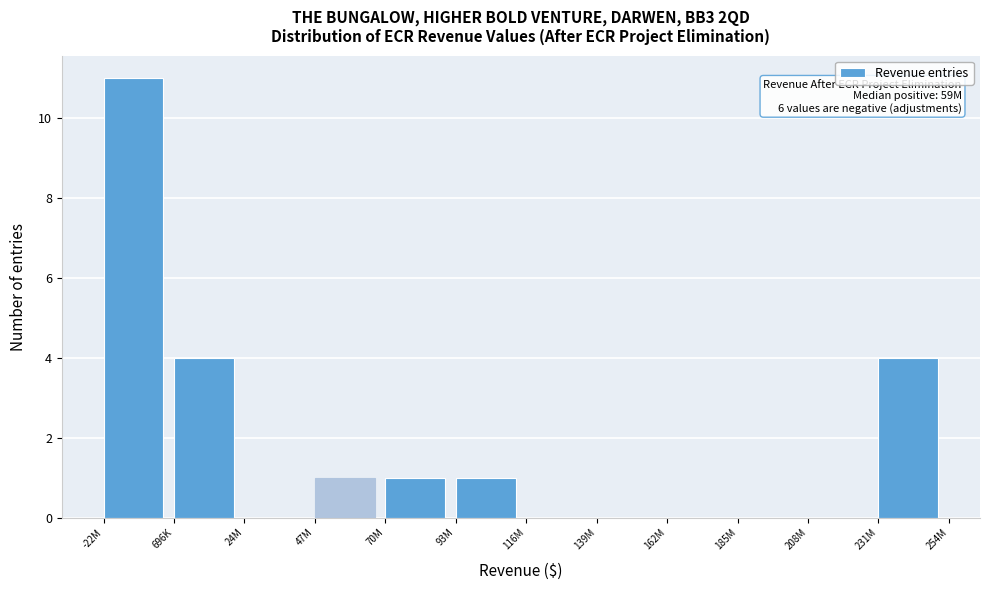

Reading left to right, what are all the values shown in this chart?

-22M=11	696K=4	24M=0	47M=1	70M=1	93M=1	116M=0	139M=0	162M=0	185M=0	208M=0	231M=4